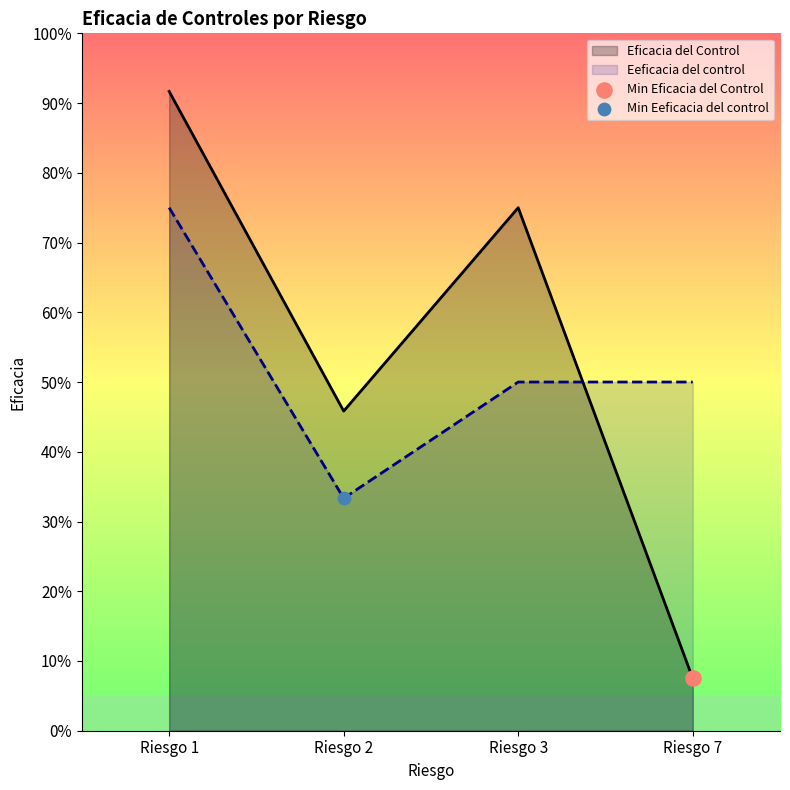

Which series has the widest spread of Y values?

Eficacia del Control